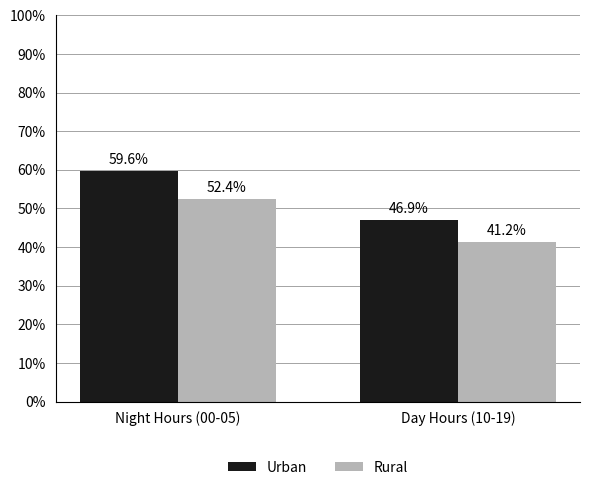

Which series has the largest range (max minus min)?

Urban